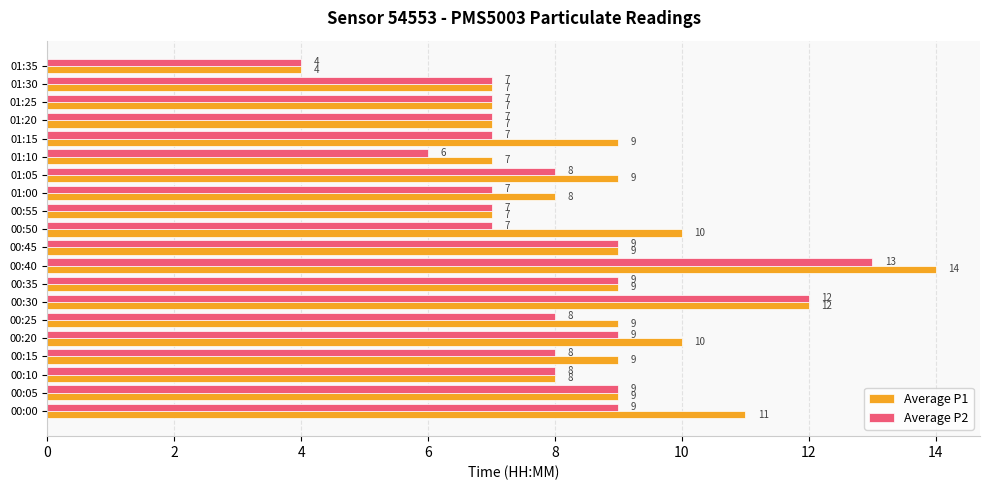

Which series has the widest spread of values?

Average P1